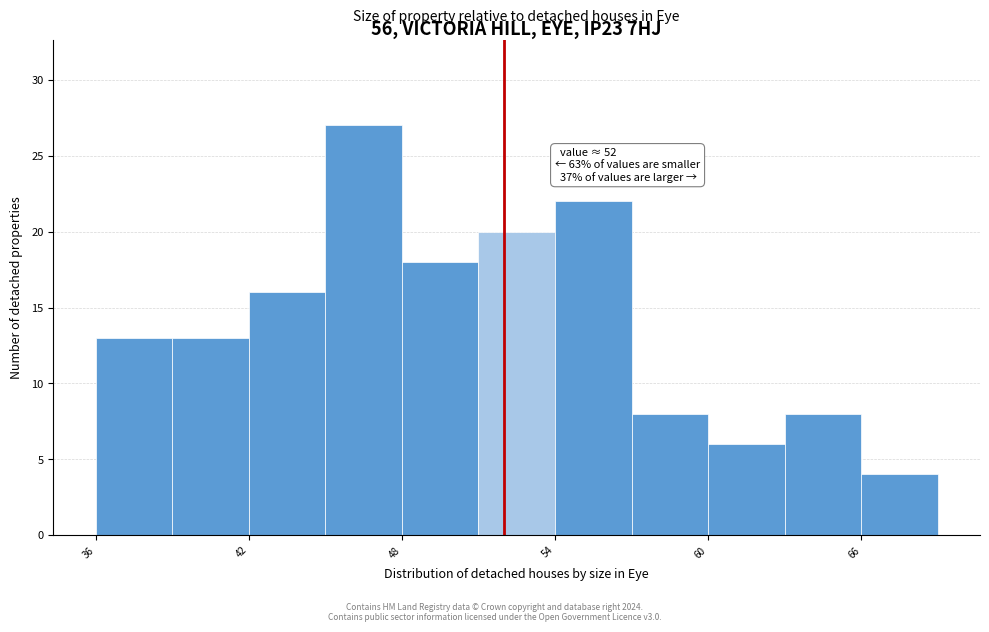

Read against the x-axis, roughly where is the centre of the tallest bar?

47